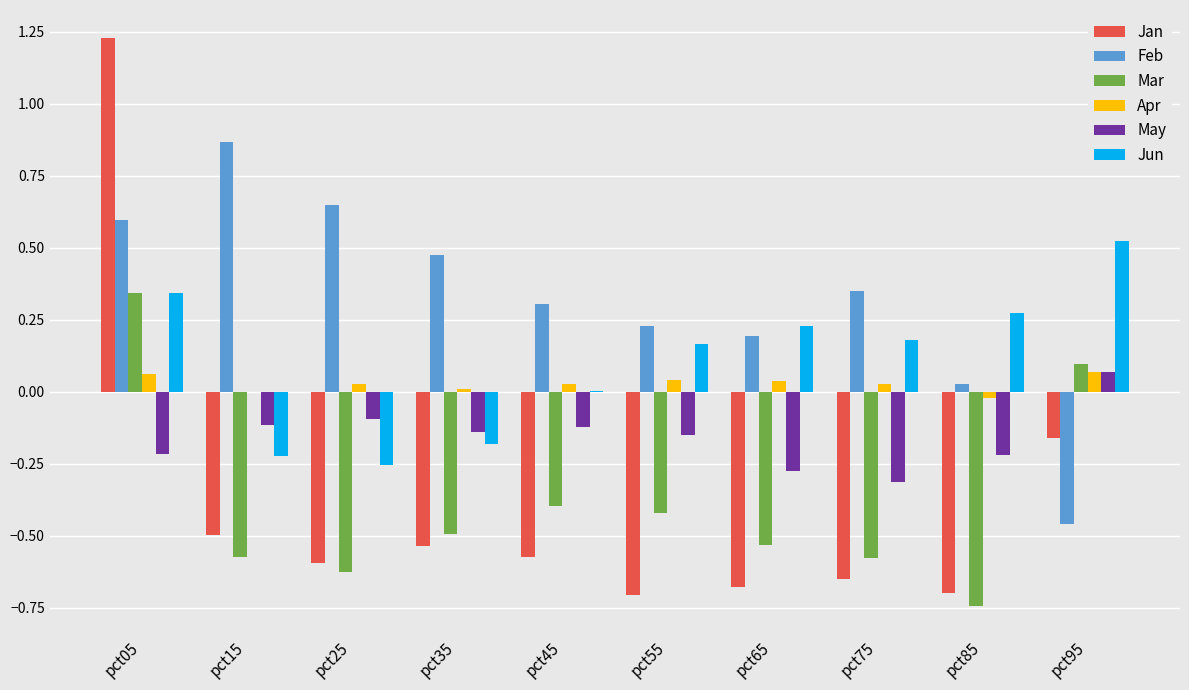

Is it true that Mar equals 0.1 at pct95?

True